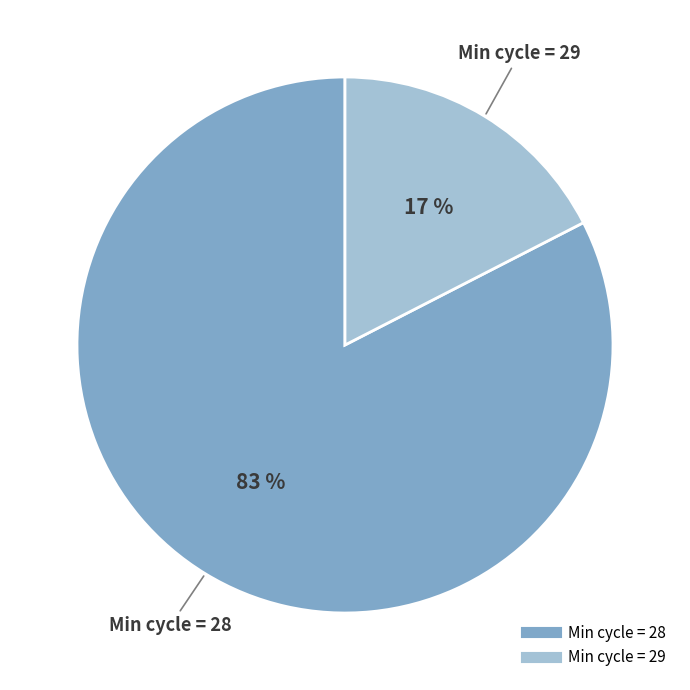

Does any single category account for the majority?

Yes